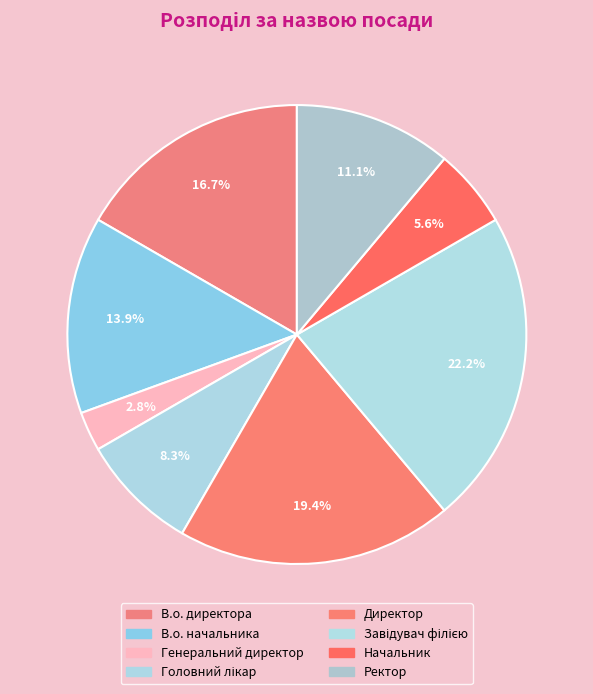

Which category has the biggest portion of the pie?

Завідувач філією